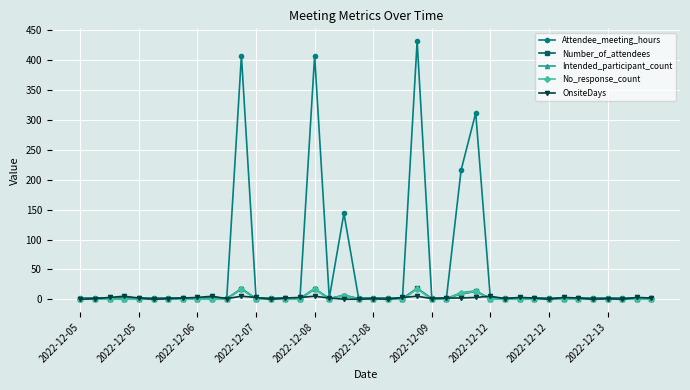

Which series has the widest spread of values?

Attendee_meeting_hours